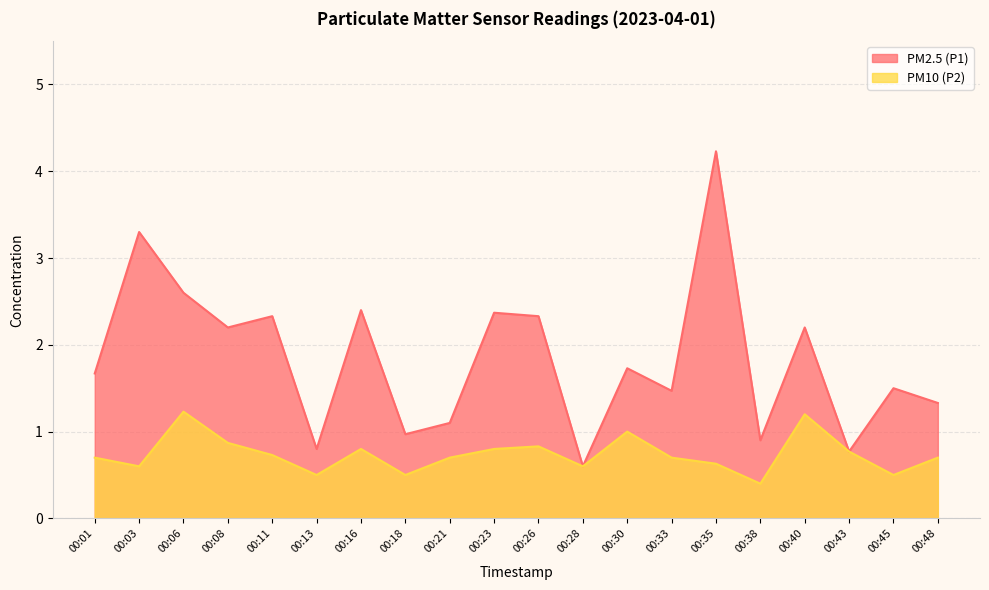

List the series in order of their overall mean, lowest first.

PM10 (P2), PM2.5 (P1)